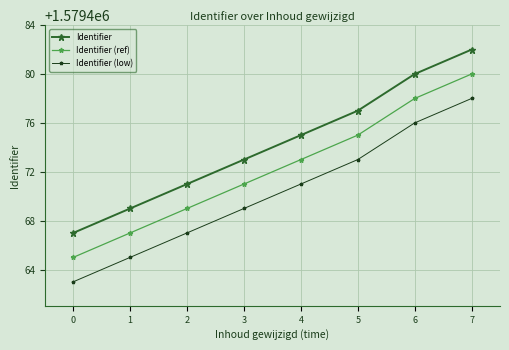

What is the value of the Identifier point at the 2nd from the left?

1579469